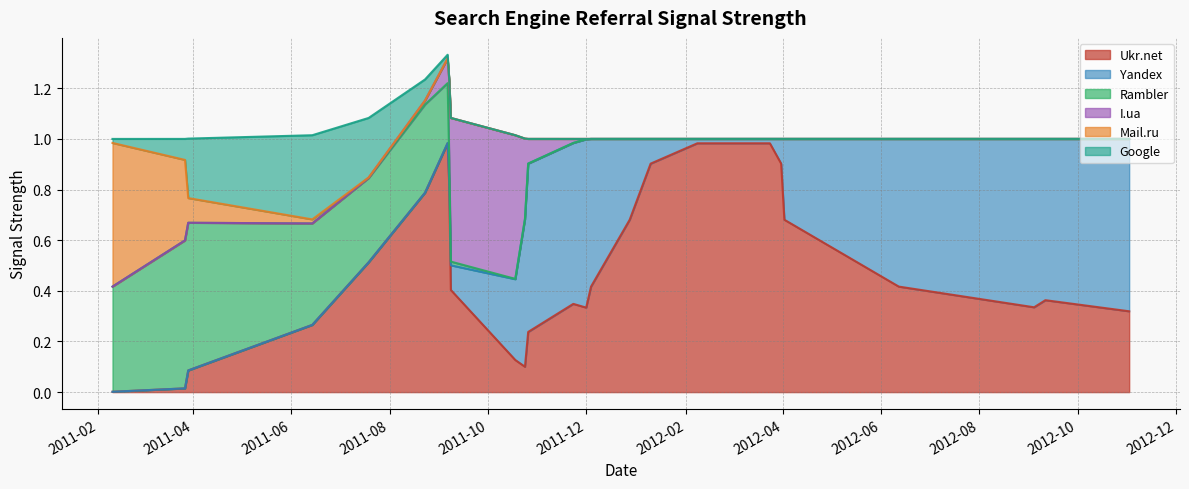

Does the chart have visible grid lines?

Yes